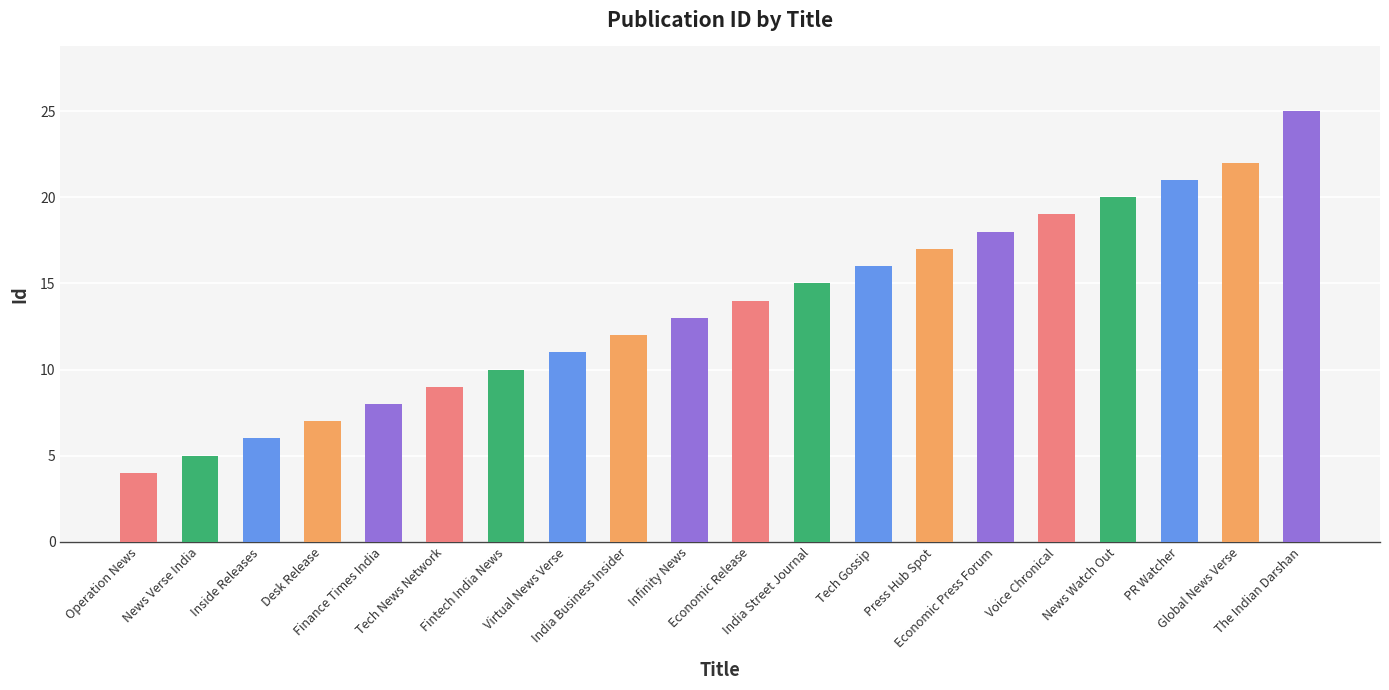

Rank the categories by value from highest to lowest.

The Indian Darshan, Global News Verse, PR Watcher, News Watch Out, Voice Chronical, Economic Press Forum, Press Hub Spot, Tech Gossip, India Street Journal, Economic Release, Infinity News, India Business Insider, Virtual News Verse, Fintech India News, Tech News Network, Finance Times India, Desk Release, Inside Releases, News Verse India, Operation News